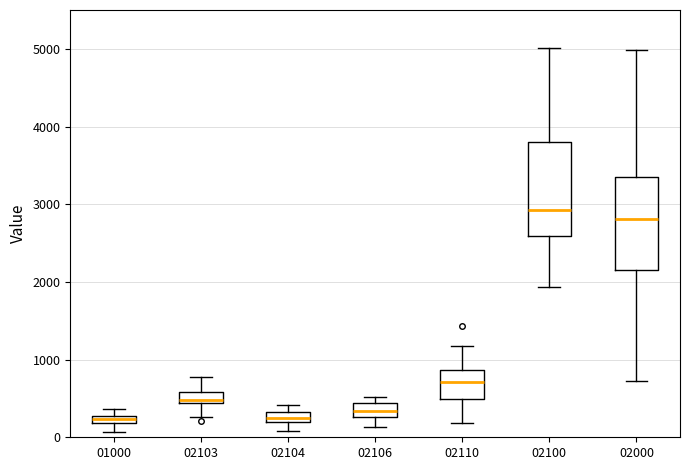

Where does the lower whisker of the box at x = 02106 end on the y-axis? The values are not printed on the chart, so give them approximately, as read against the axis.

100